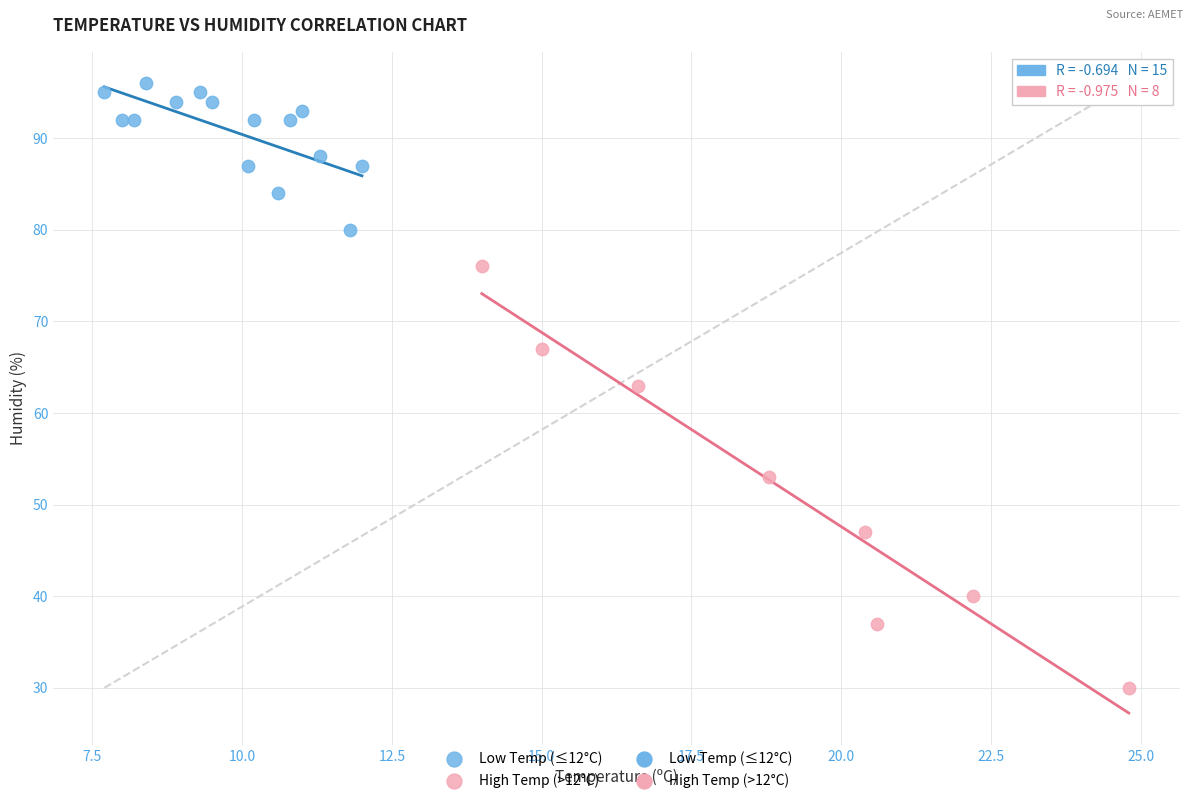

Which series has the largest Y range (max minus min)?

High Temp (>12°C)